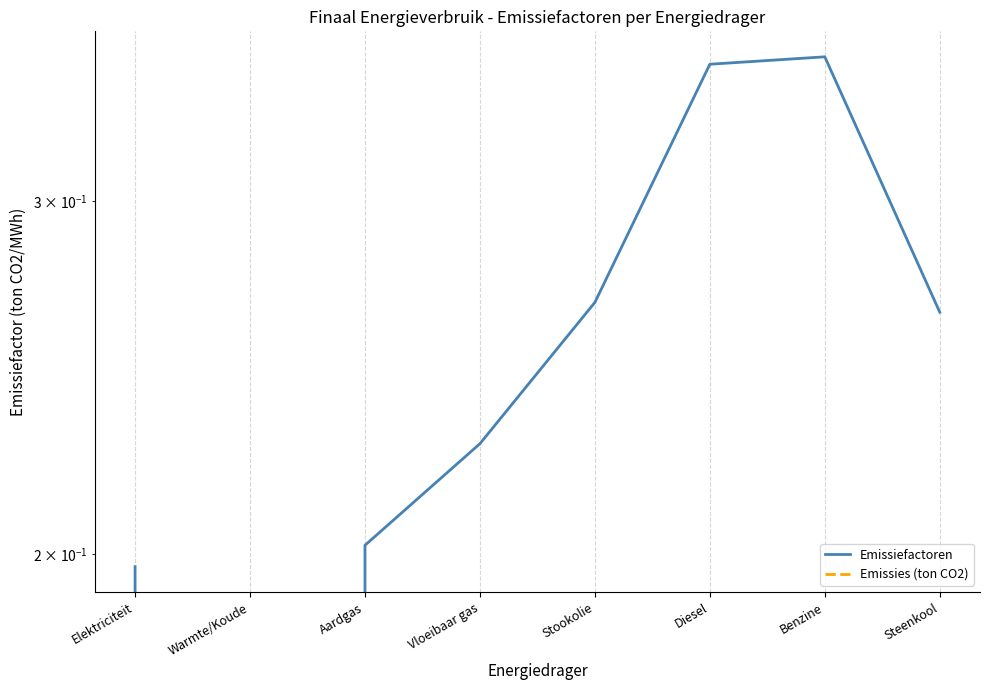

At which label is Emissiefactoren closest to 0?

Warmte/Koude